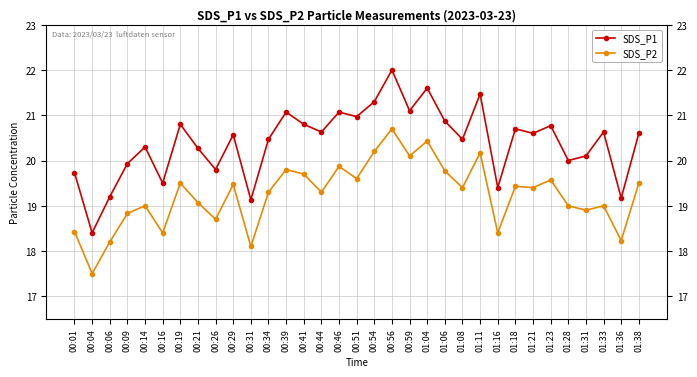

What is the average value of the SDS_P2 series?

19.2